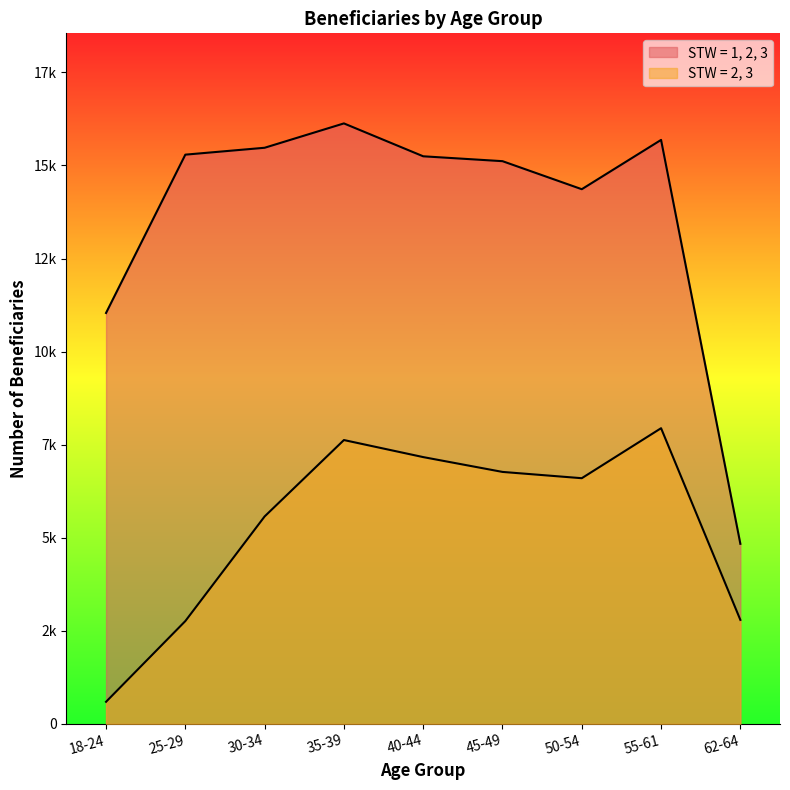

What is the spread (max minus min) of values at 55-61?

7743